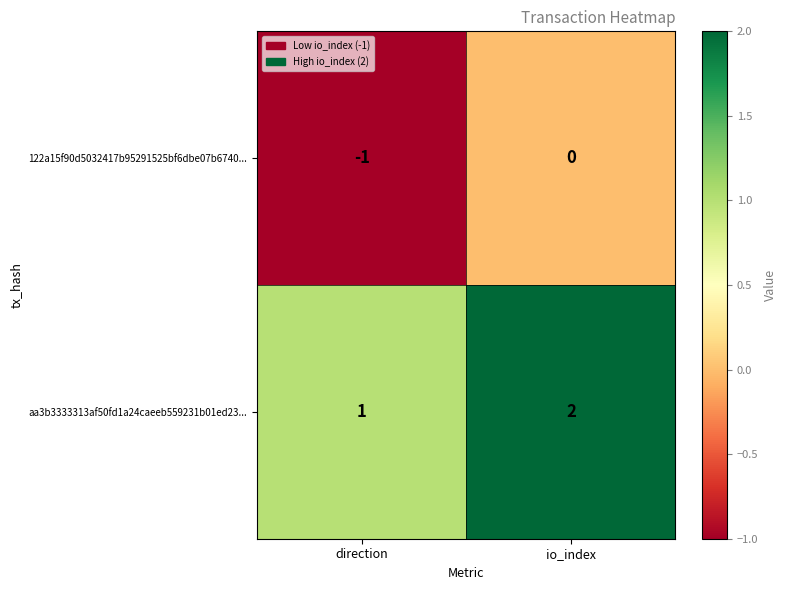

How many distinct data groups are displayed?

2